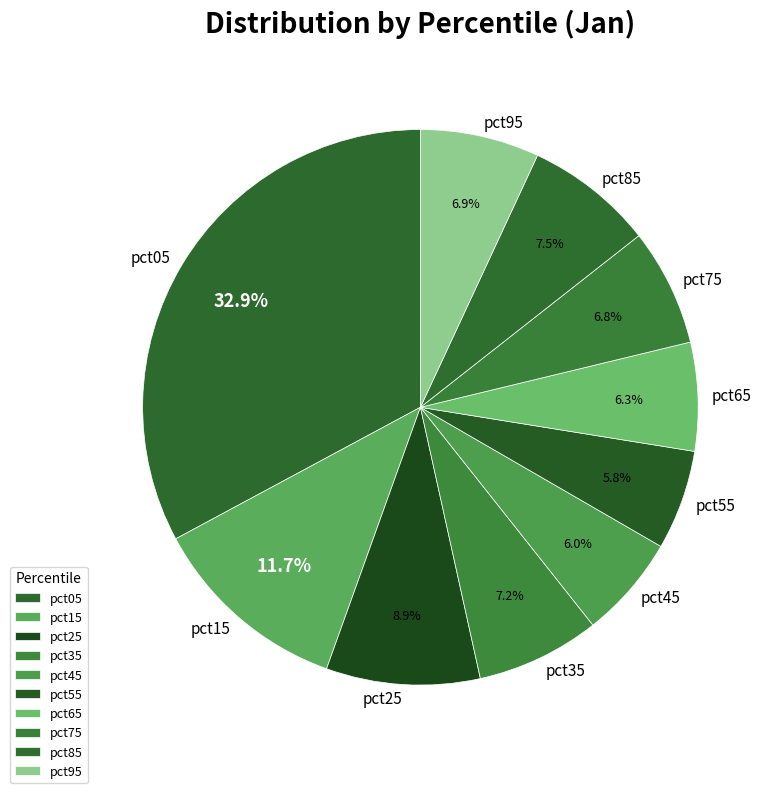

Is pct15 the majority of the pie?

No